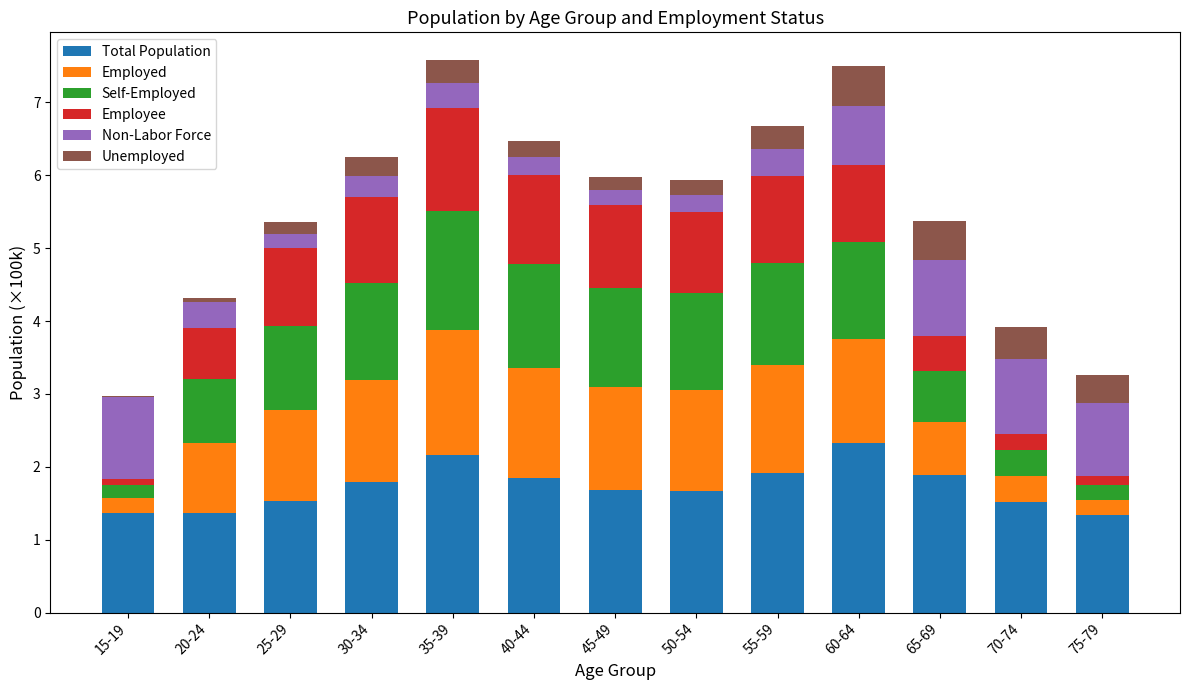

What is the total value across all series at 35-39?

7.6